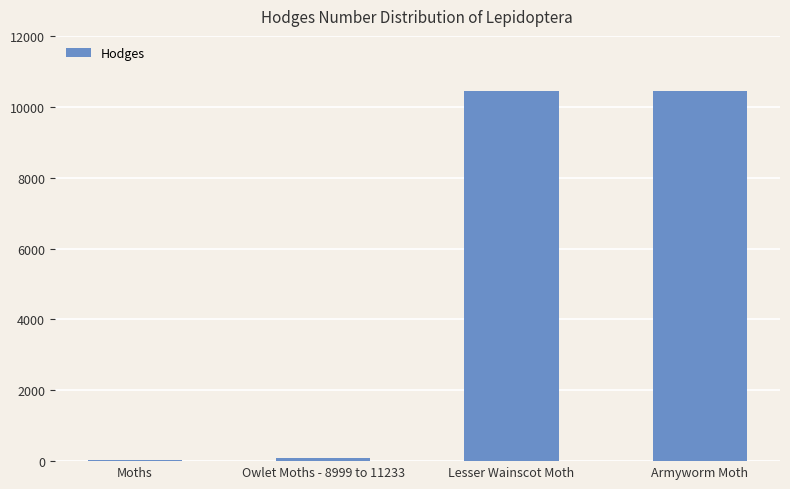

What is the maximum value shown in the chart?

10438.0